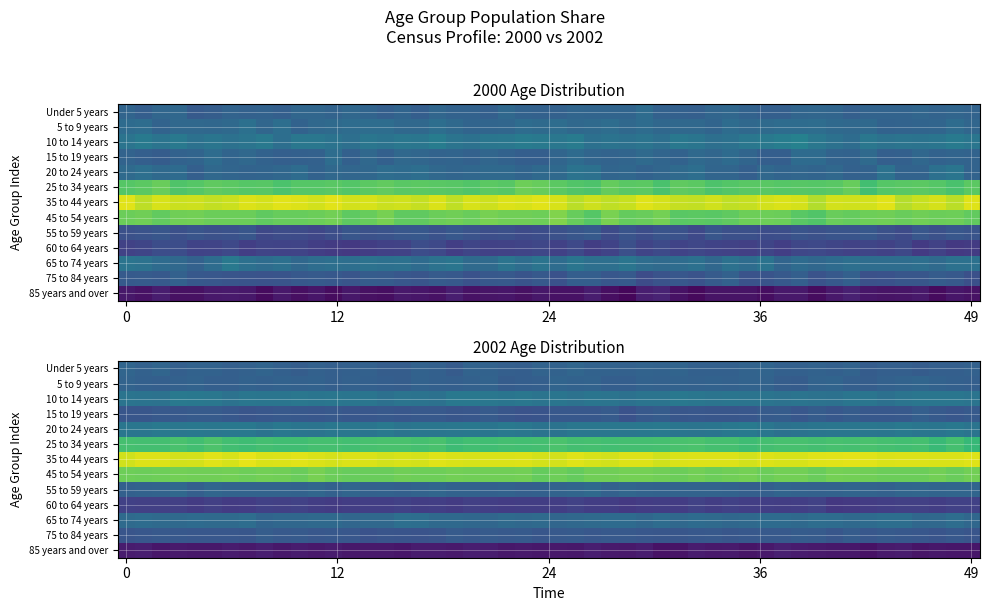

True or false: 55 to 59 years has a value of 2.7 at 1.

False